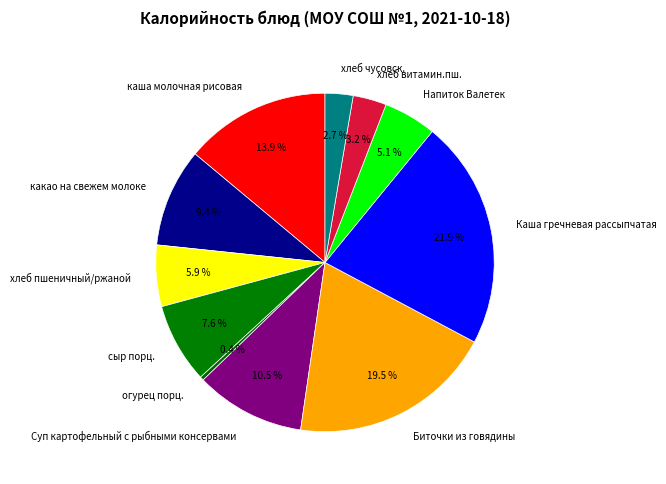

What is the smallest slice in the pie chart?

огурец порц.